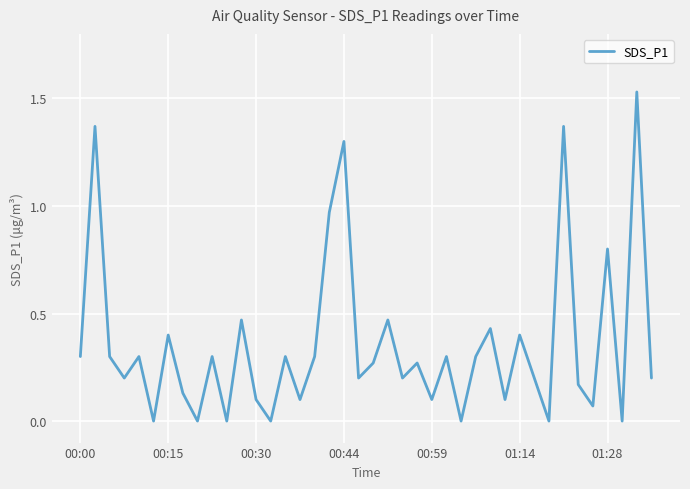

Does the chart display data point markers on the line(s)?

No